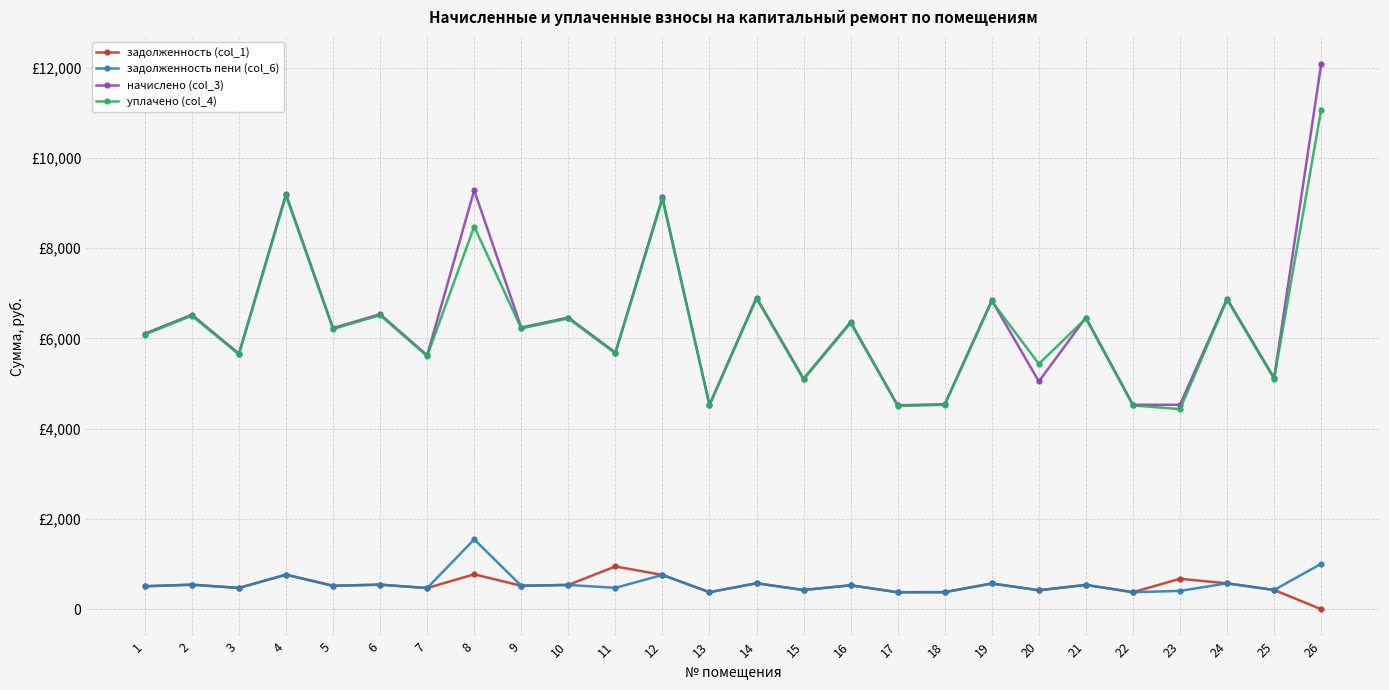

Which series has the largest total across all categories?

начислено (col_3)